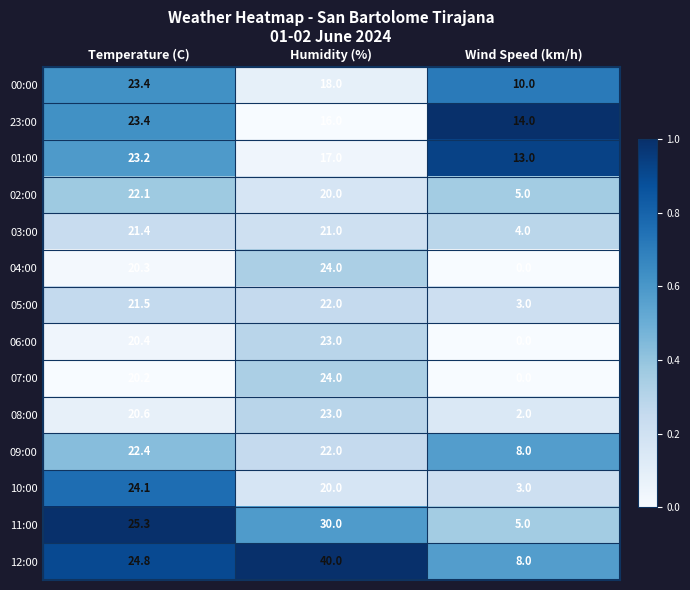

What is the spread (max minus min) of values at Humidity (%)?

24.0